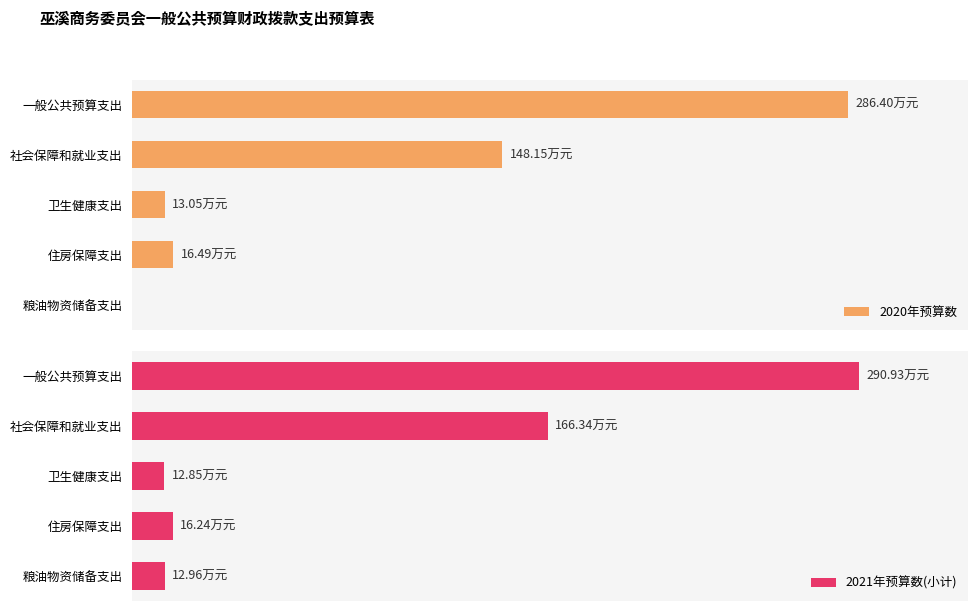

True or false: 2020年预算数 has a value of 286.4 at 一般公共预算支出.

True